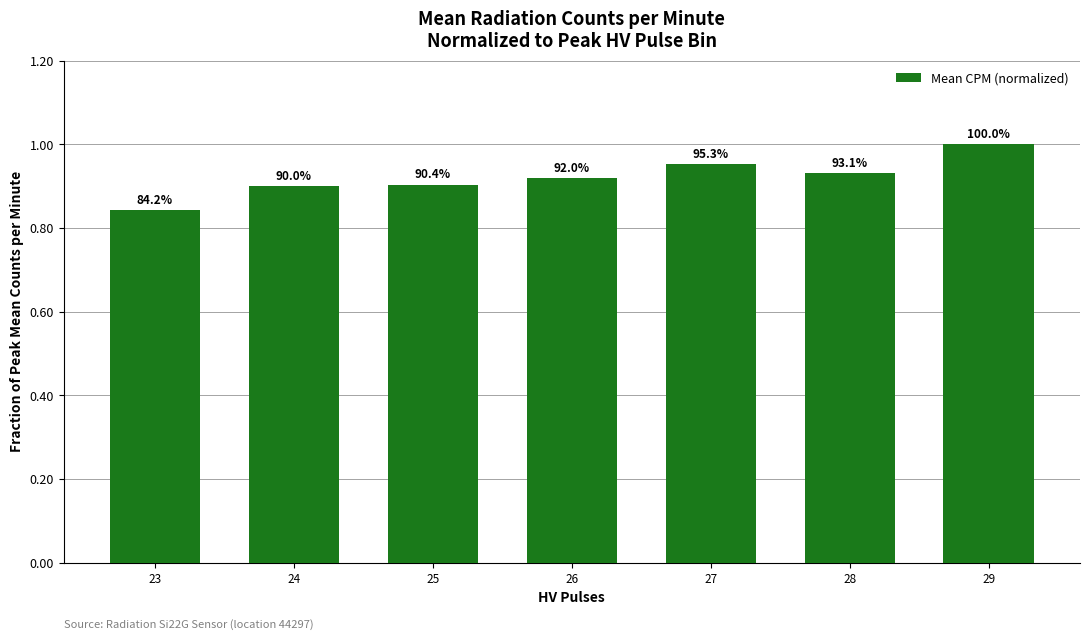

Reading right to left, transcribe all the data shown in this chart.

1.0	0.9	1.0	0.9	0.9	0.9	0.8